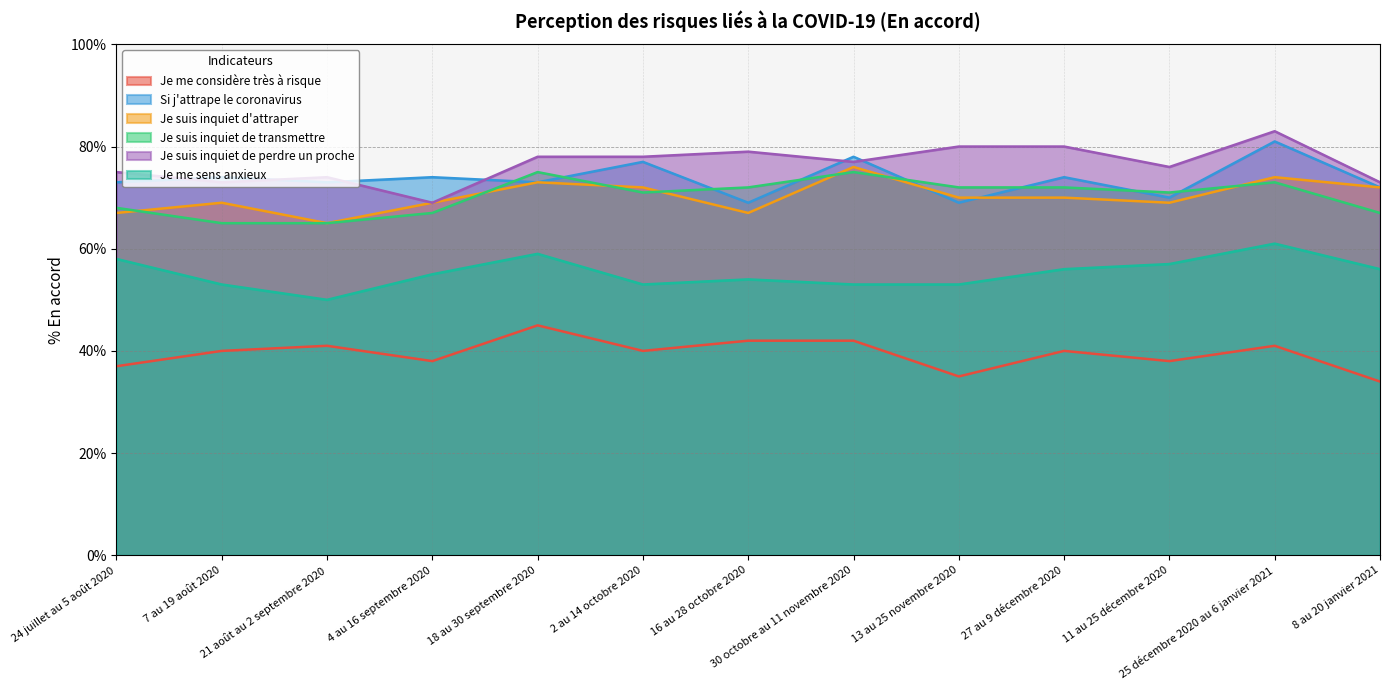

Reading left to right, list all the values displayed in this chart.

Je me considère très à risque: 24 juillet au 5 août 2020=37	7 au 19 août 2020=40	21 août au 2 septembre 2020=41	4 au 16 septembre 2020=38	18 au 30 septembre 2020=45	2 au 14 octobre 2020=40	16 au 28 octobre 2020=42	30 octobre au 11 novembre 2020=42	13 au 25 novembre 2020=35	27 au 9 décembre 2020=40	11 au 25 décembre 2020=38	25 décembre 2020 au 6 janvier 2021=41	8 au 20 janvier 2021=34
Si j'attrape le coronavirus: 24 juillet au 5 août 2020=73	7 au 19 août 2020=74	21 août au 2 septembre 2020=73	4 au 16 septembre 2020=74	18 au 30 septembre 2020=73	2 au 14 octobre 2020=77	16 au 28 octobre 2020=69	30 octobre au 11 novembre 2020=78	13 au 25 novembre 2020=69	27 au 9 décembre 2020=74	11 au 25 décembre 2020=70	25 décembre 2020 au 6 janvier 2021=81	8 au 20 janvier 2021=72
Je suis inquiet d'attraper: 24 juillet au 5 août 2020=67	7 au 19 août 2020=69	21 août au 2 septembre 2020=65	4 au 16 septembre 2020=69	18 au 30 septembre 2020=73	2 au 14 octobre 2020=72	16 au 28 octobre 2020=67	30 octobre au 11 novembre 2020=76	13 au 25 novembre 2020=70	27 au 9 décembre 2020=70	11 au 25 décembre 2020=69	25 décembre 2020 au 6 janvier 2021=74	8 au 20 janvier 2021=72
Je suis inquiet de transmettre: 24 juillet au 5 août 2020=68	7 au 19 août 2020=65	21 août au 2 septembre 2020=65	4 au 16 septembre 2020=67	18 au 30 septembre 2020=75	2 au 14 octobre 2020=71	16 au 28 octobre 2020=72	30 octobre au 11 novembre 2020=75	13 au 25 novembre 2020=72	27 au 9 décembre 2020=72	11 au 25 décembre 2020=71	25 décembre 2020 au 6 janvier 2021=73	8 au 20 janvier 2021=67
Je suis inquiet de perdre un proche: 24 juillet au 5 août 2020=75	7 au 19 août 2020=73	21 août au 2 septembre 2020=74	4 au 16 septembre 2020=69	18 au 30 septembre 2020=78	2 au 14 octobre 2020=78	16 au 28 octobre 2020=79	30 octobre au 11 novembre 2020=77	13 au 25 novembre 2020=80	27 au 9 décembre 2020=80	11 au 25 décembre 2020=76	25 décembre 2020 au 6 janvier 2021=83	8 au 20 janvier 2021=73
Je me sens anxieux: 24 juillet au 5 août 2020=58	7 au 19 août 2020=53	21 août au 2 septembre 2020=50	4 au 16 septembre 2020=55	18 au 30 septembre 2020=59	2 au 14 octobre 2020=53	16 au 28 octobre 2020=54	30 octobre au 11 novembre 2020=53	13 au 25 novembre 2020=53	27 au 9 décembre 2020=56	11 au 25 décembre 2020=57	25 décembre 2020 au 6 janvier 2021=61	8 au 20 janvier 2021=56